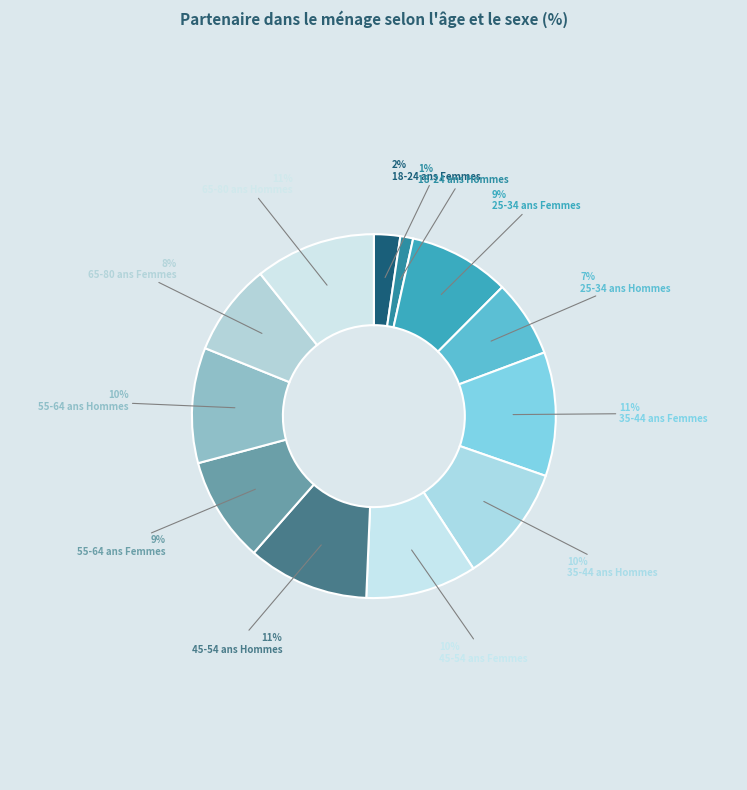

To the nearest percent, what is the combined percentage of 45-54 ans Femmes and 55-64 ans Femmes?

19%